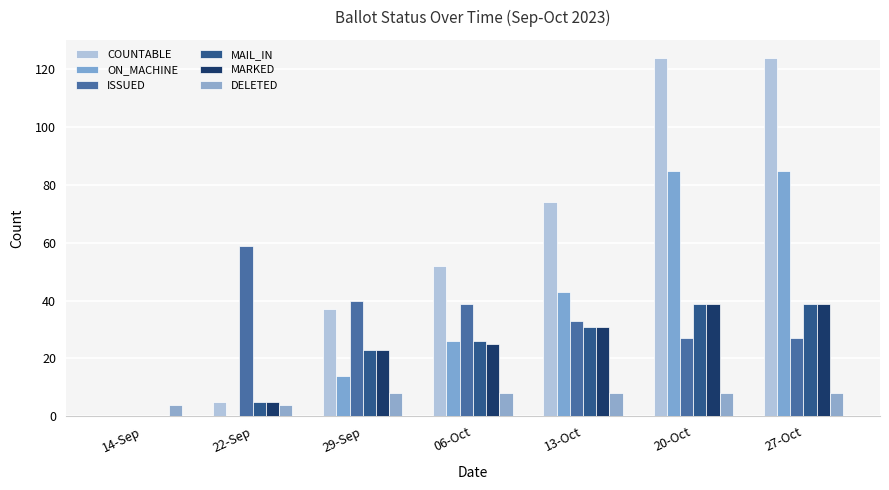

What are all the series names shown in the legend?

COUNTABLE, ON_MACHINE, ISSUED, MAIL_IN, MARKED, DELETED